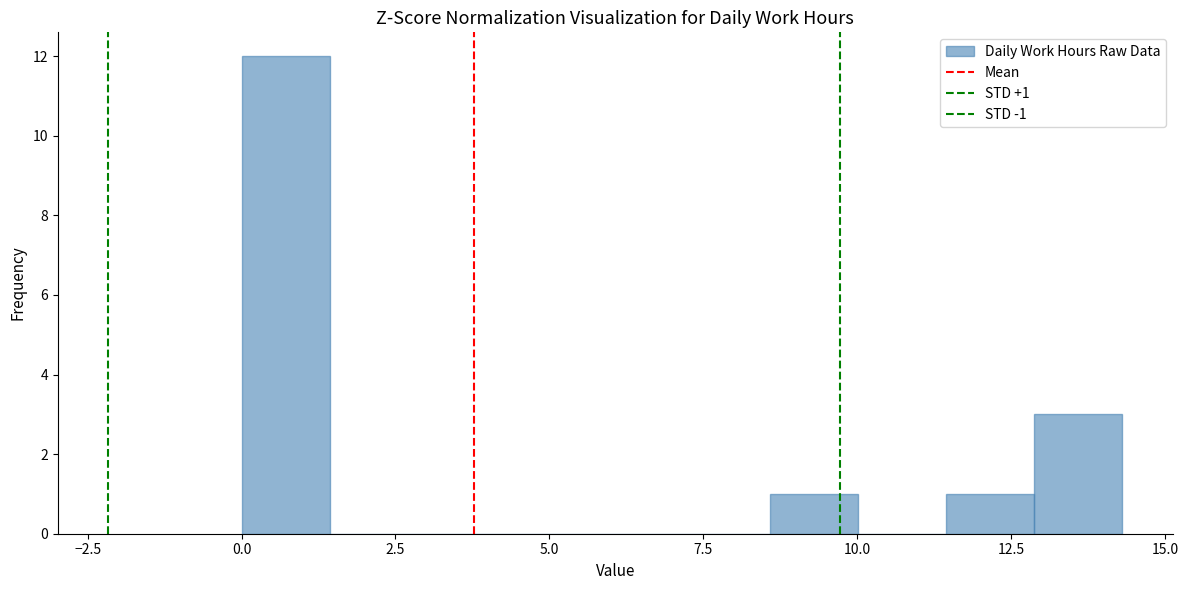

Around what value on the x-axis is the tallest bar? Give the approximate position of its centre, as read against the axis.

0.5